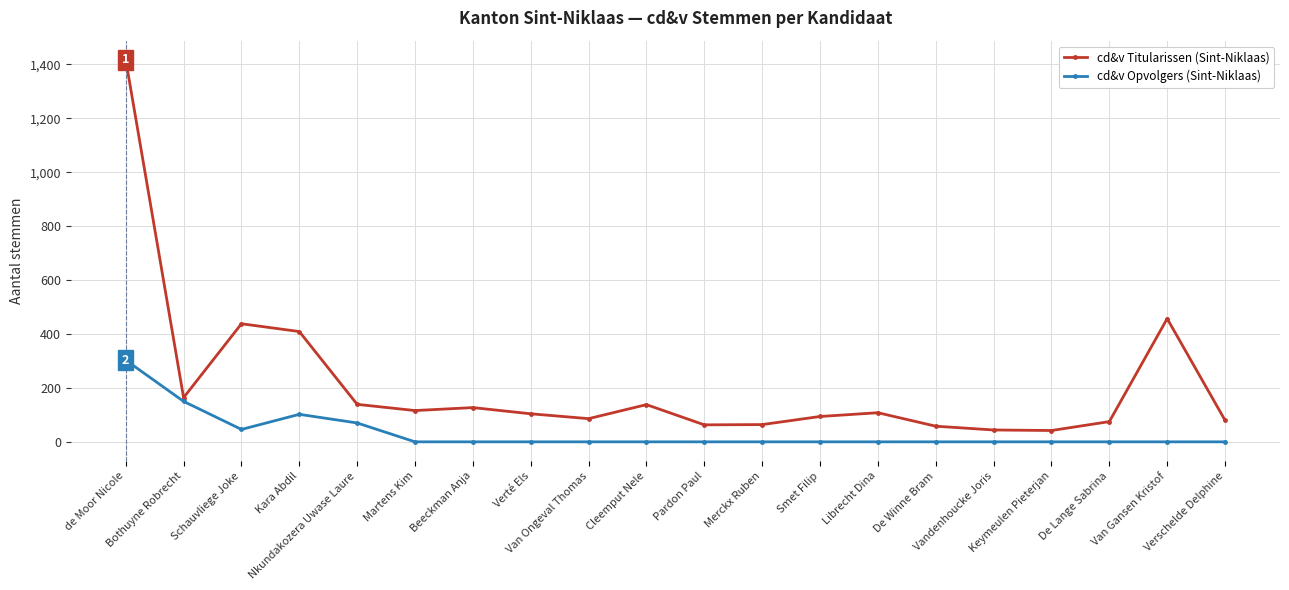

In cd&v Titularissen (Sint-Niklaas), how many points are lower than both neighbors (excluding endpoints)?

5